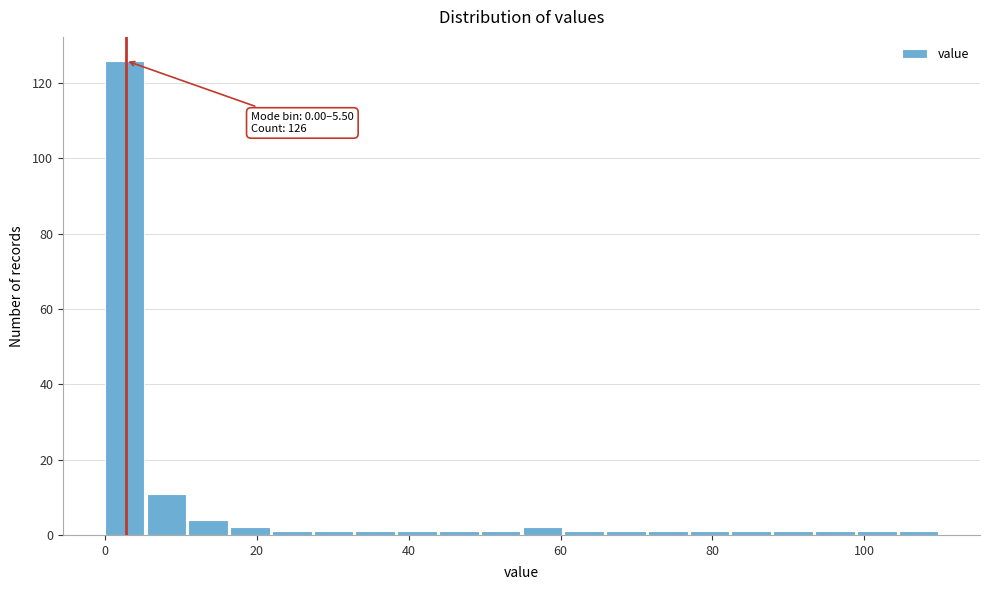

Read against the x-axis, roughly where is the centre of the tallest bar?

2